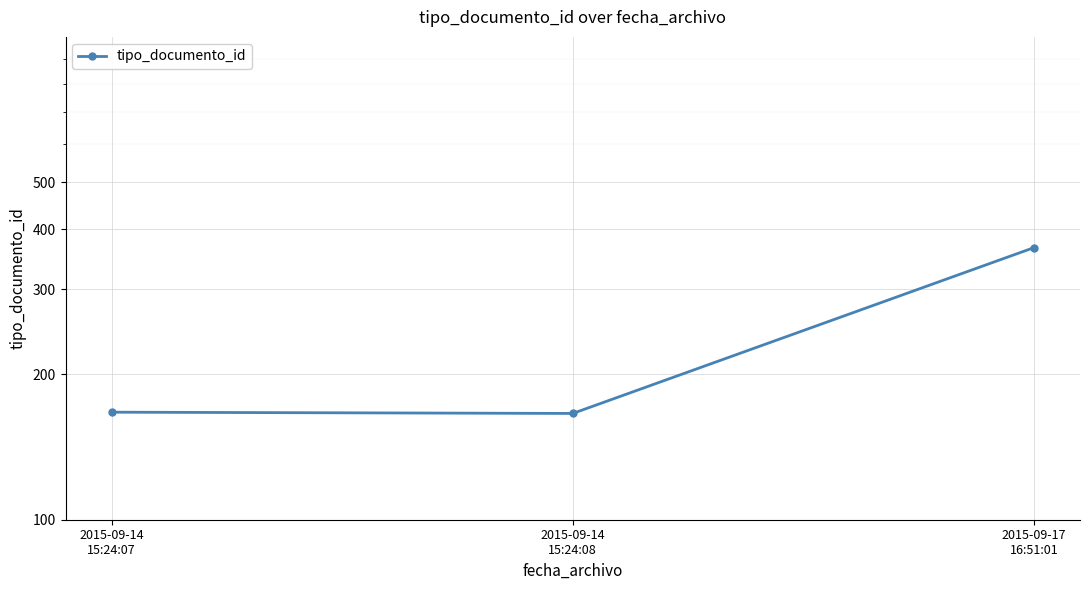

What is the difference between the values at 2015-09-14
15:24:07 and 2015-09-17
16:51:01?

199